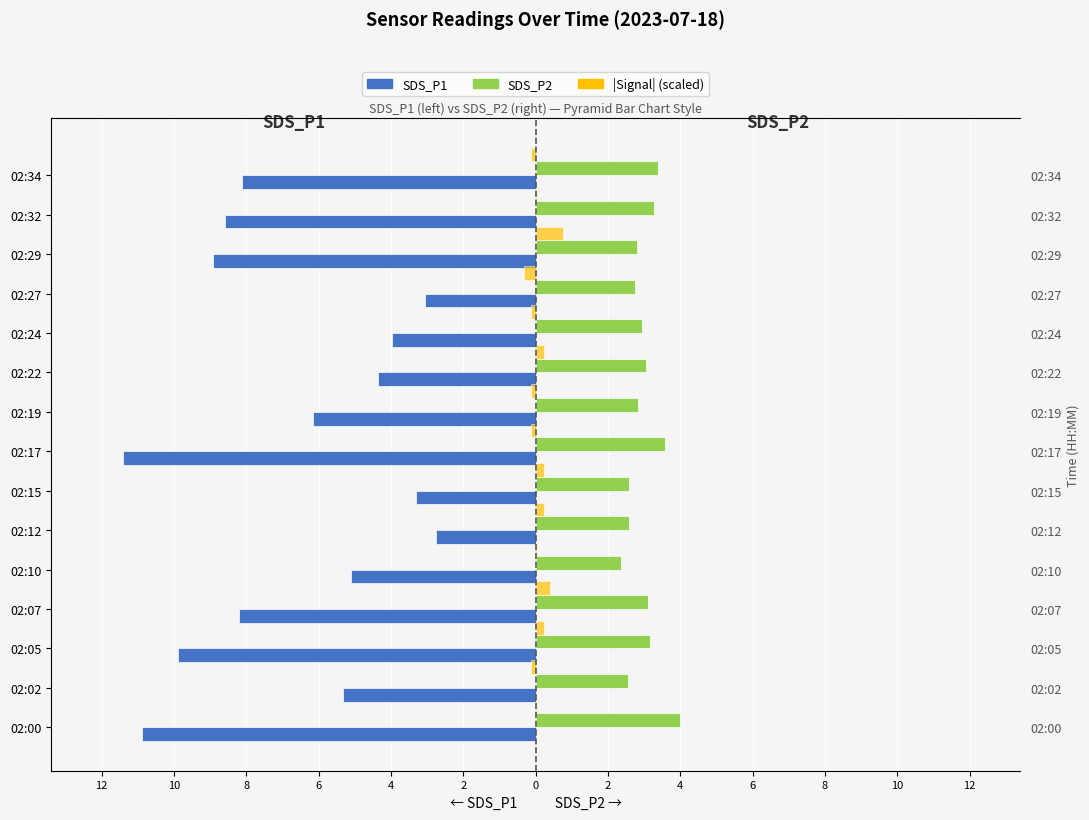

Is it true that SDS_P2 equals 2.6 at 02:12?

True